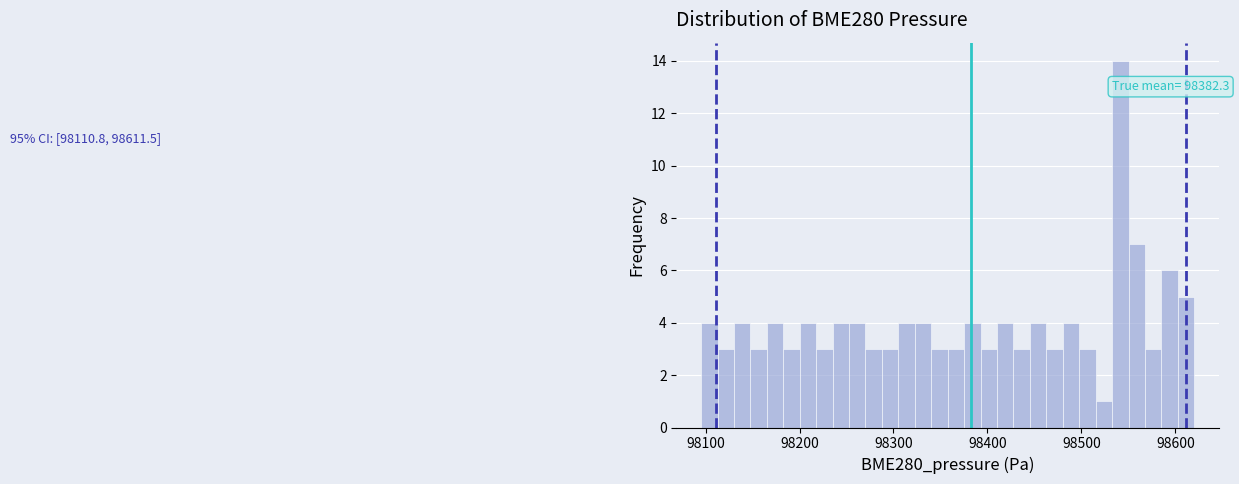

Around what value on the x-axis is the tallest bar? Give the approximate position of its centre, as read against the axis.

98540